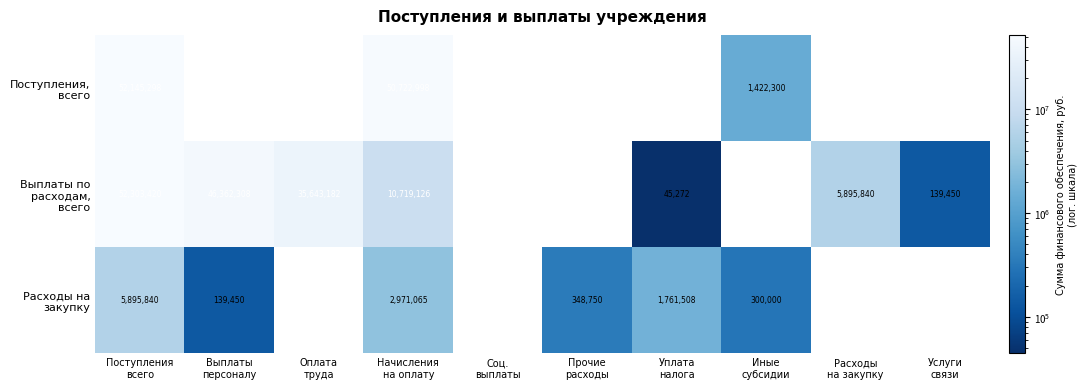

How many positive values does the Поступления, всего series have?

3